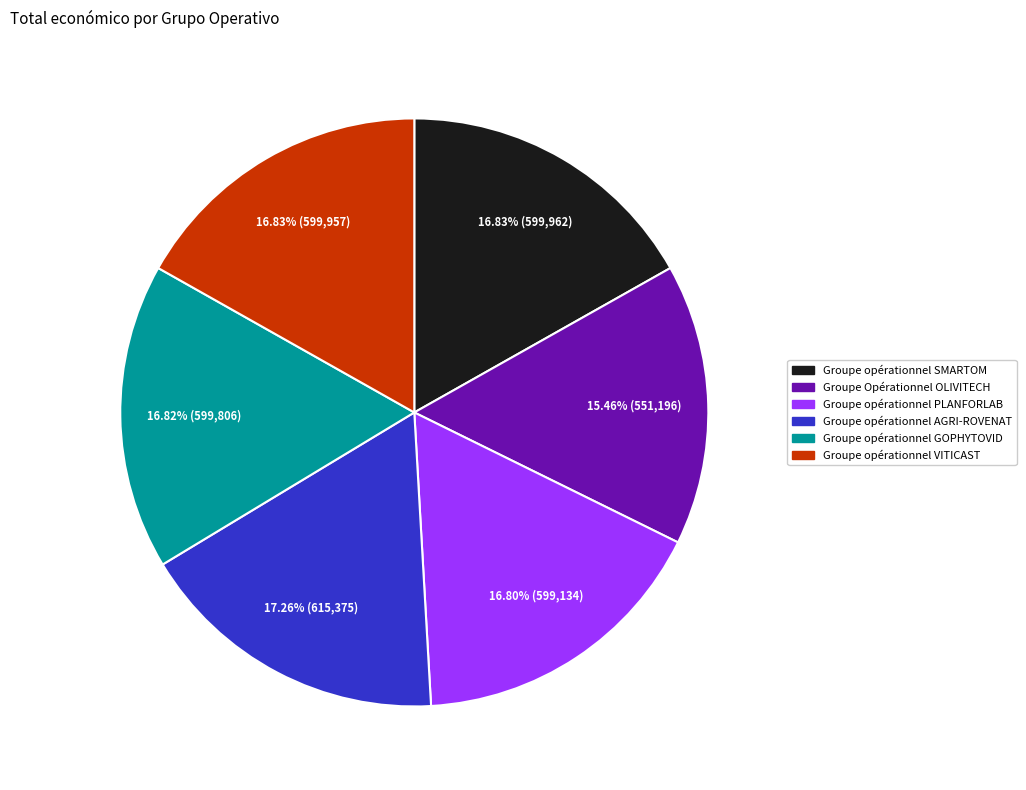

Between Groupe opérationnel AGRI-ROVENAT and Groupe Opérationnel OLIVITECH, which is larger?

Groupe opérationnel AGRI-ROVENAT